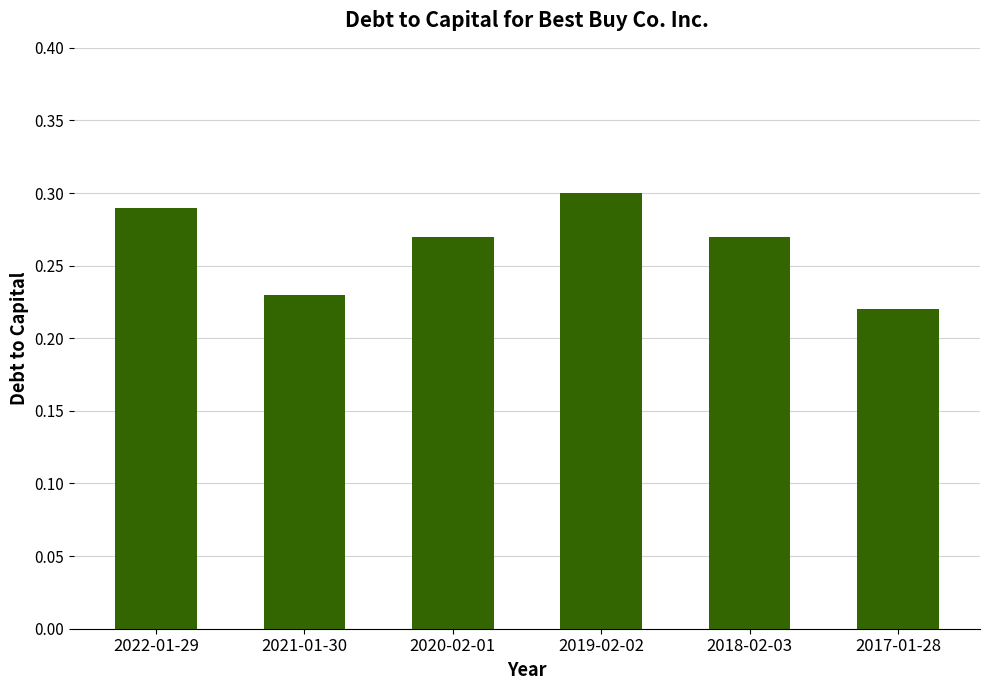

What position from the right is 2020-02-01?

4